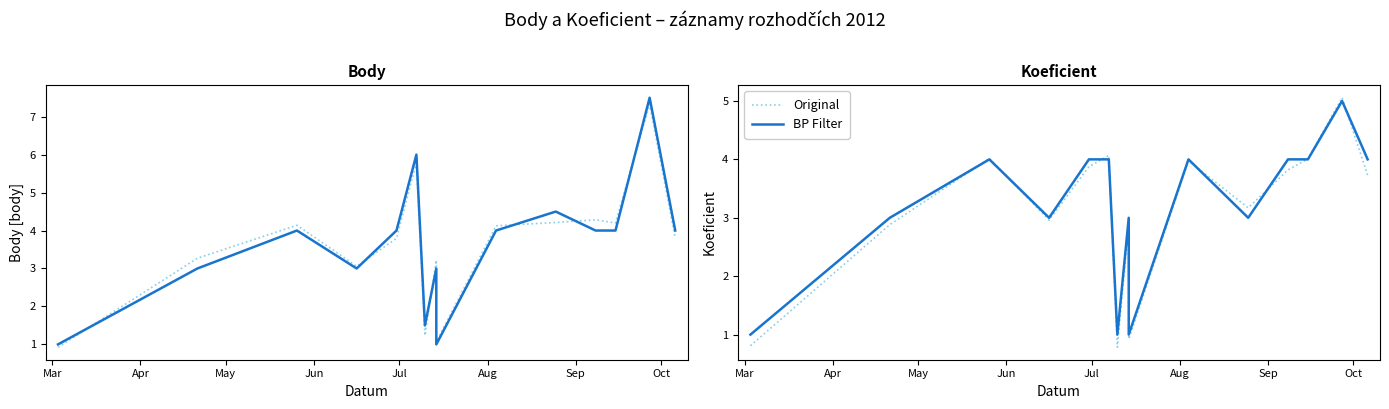

Does the chart display data point markers on the line(s)?

No